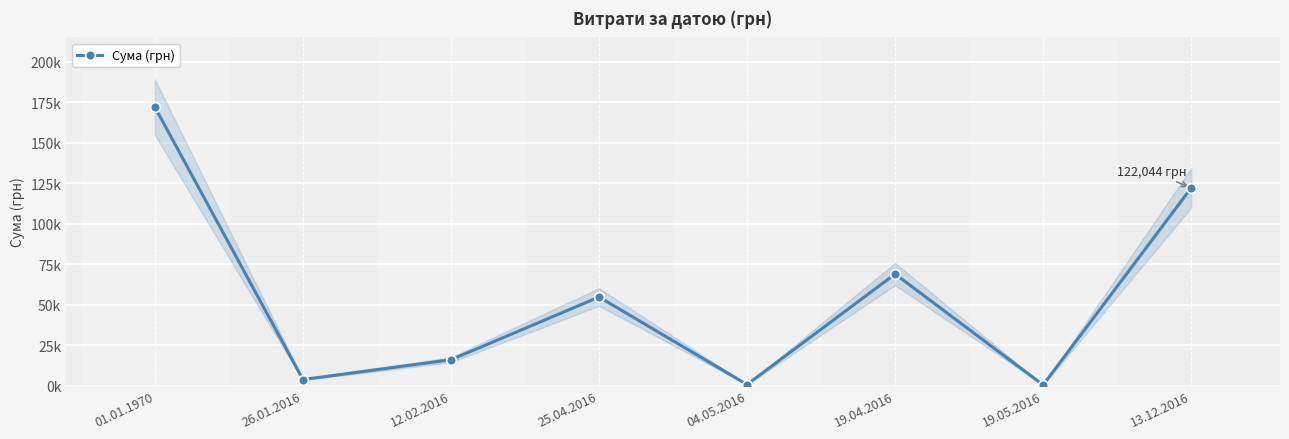

What is the sum of all values?

439018.4